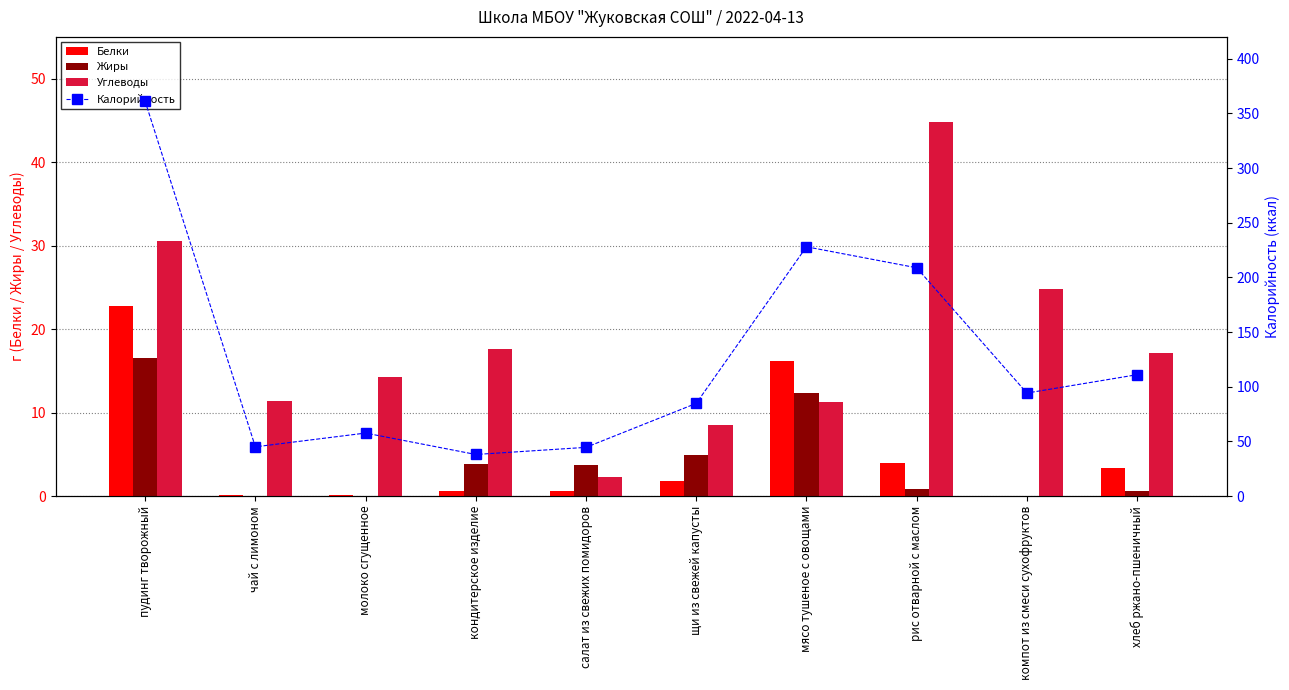

What position from the right is молоко сгущенное?

8